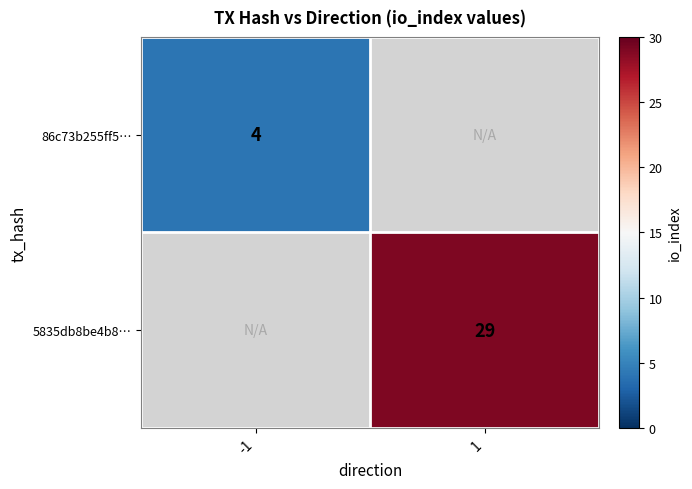

True or false: 86c73b255ff5… has a value of 2 at -1.

False